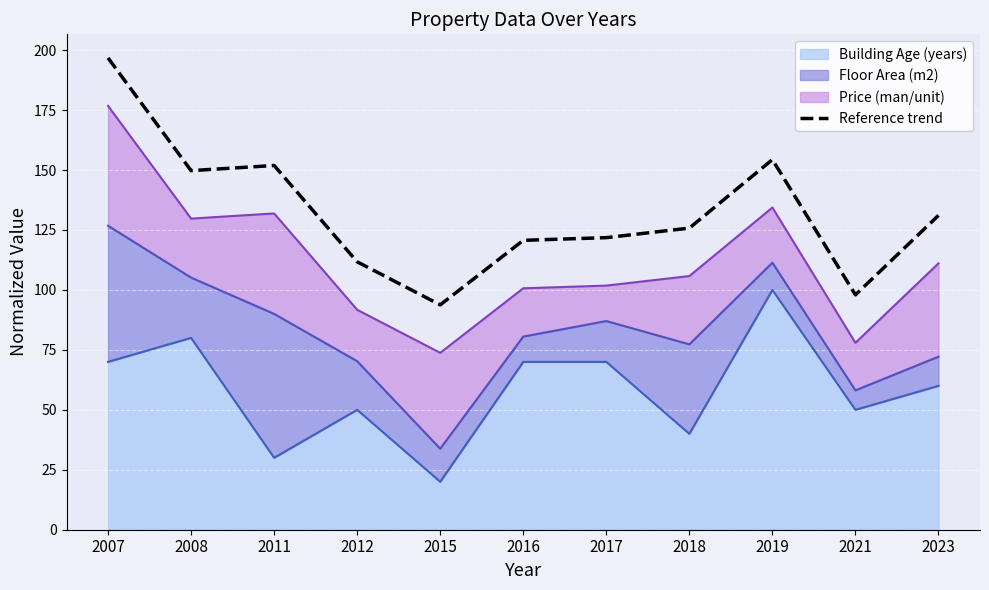

At which label is the value closest to 145?

2008